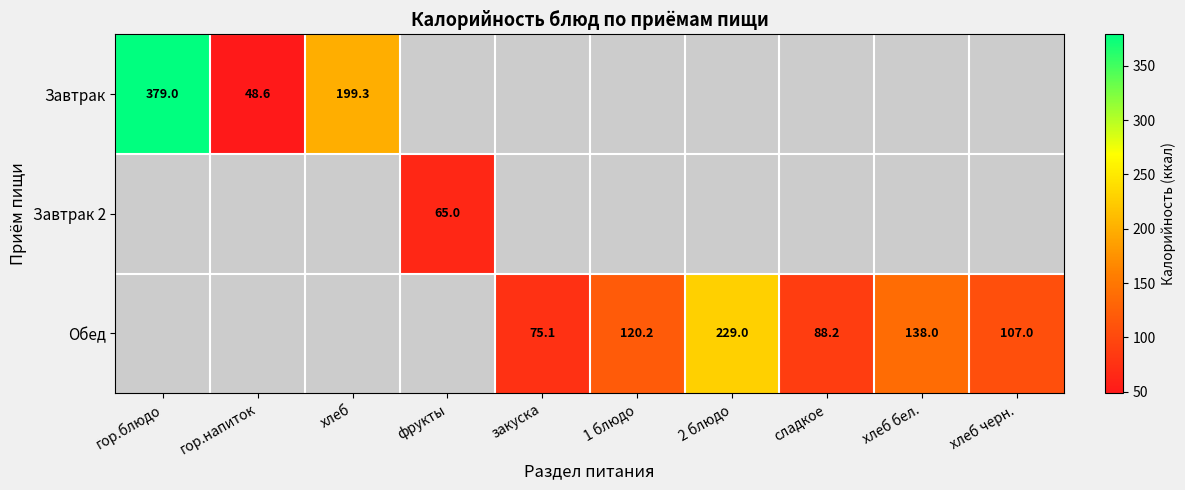

Between закуска and 2 блюдо, which is larger?

2 блюдо